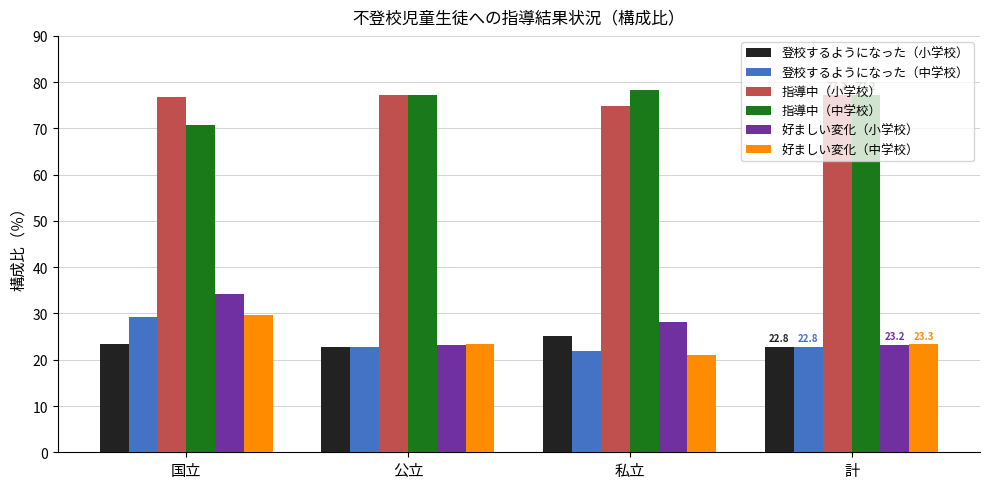

What is the average value of the 指導中（中学校） series?

75.8